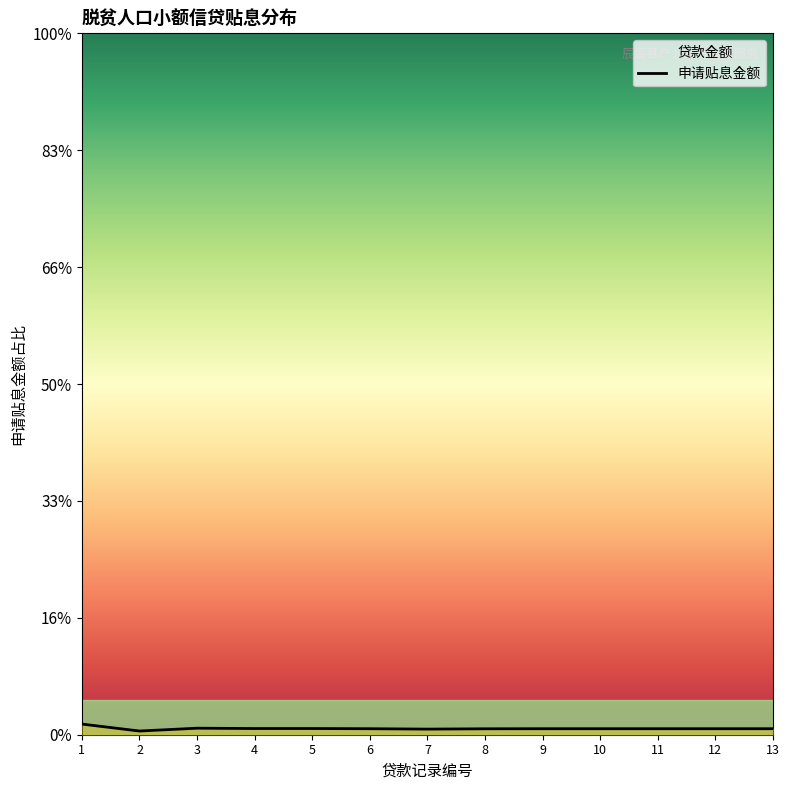

True or false: the data shows 0.0 at 7.

True